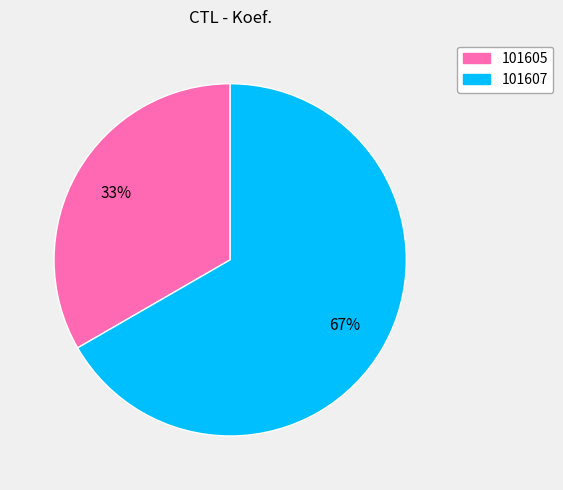

Which has a higher value, 101605 or 101607?

101607